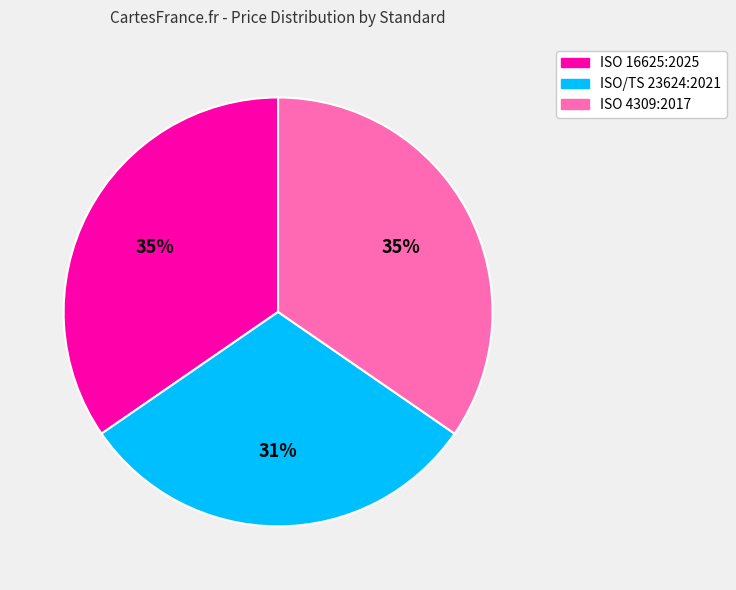

Is ISO/TS 23624:2021 the majority of the pie?

No